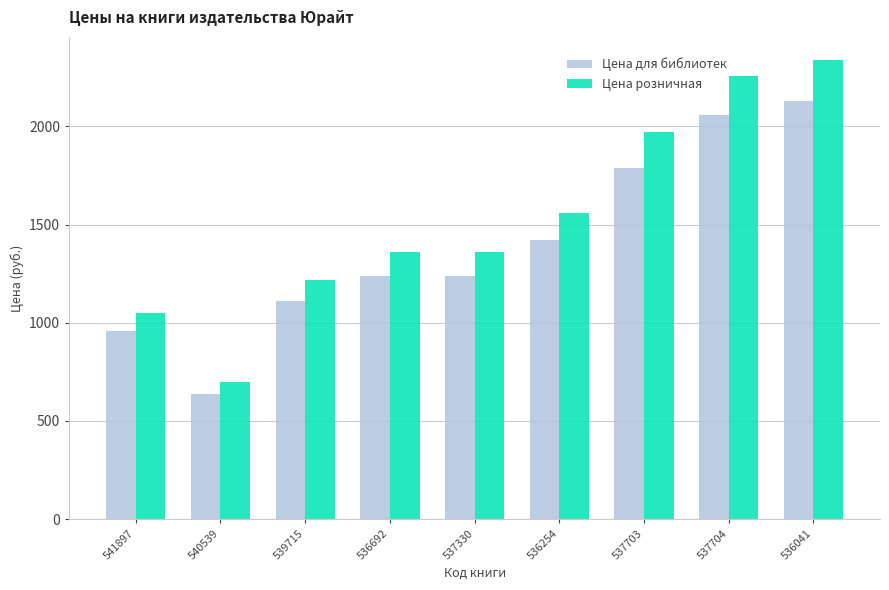

List the series in order of their peak value, highest first.

Цена розничная, Цена для библиотек